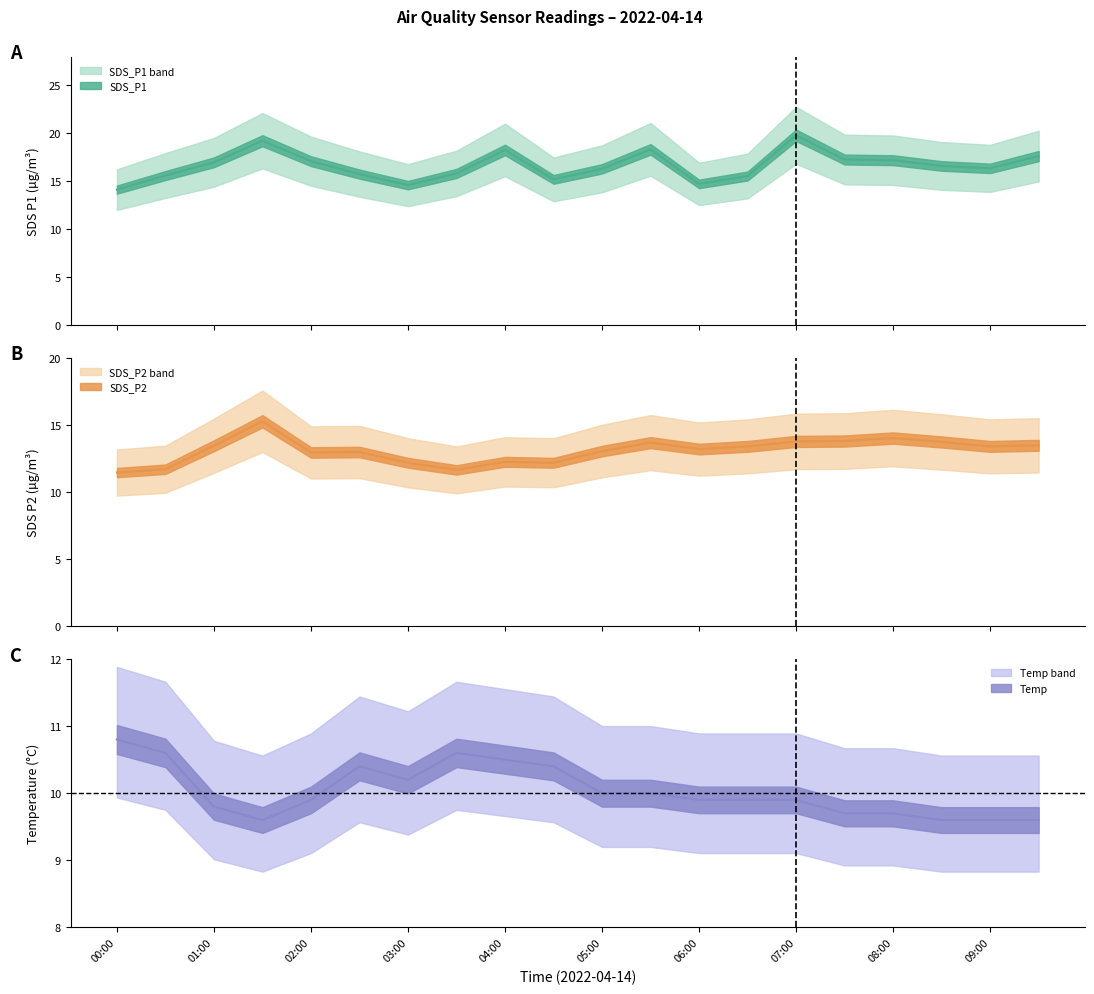

What is the total value across all series at 03:00?

37.0